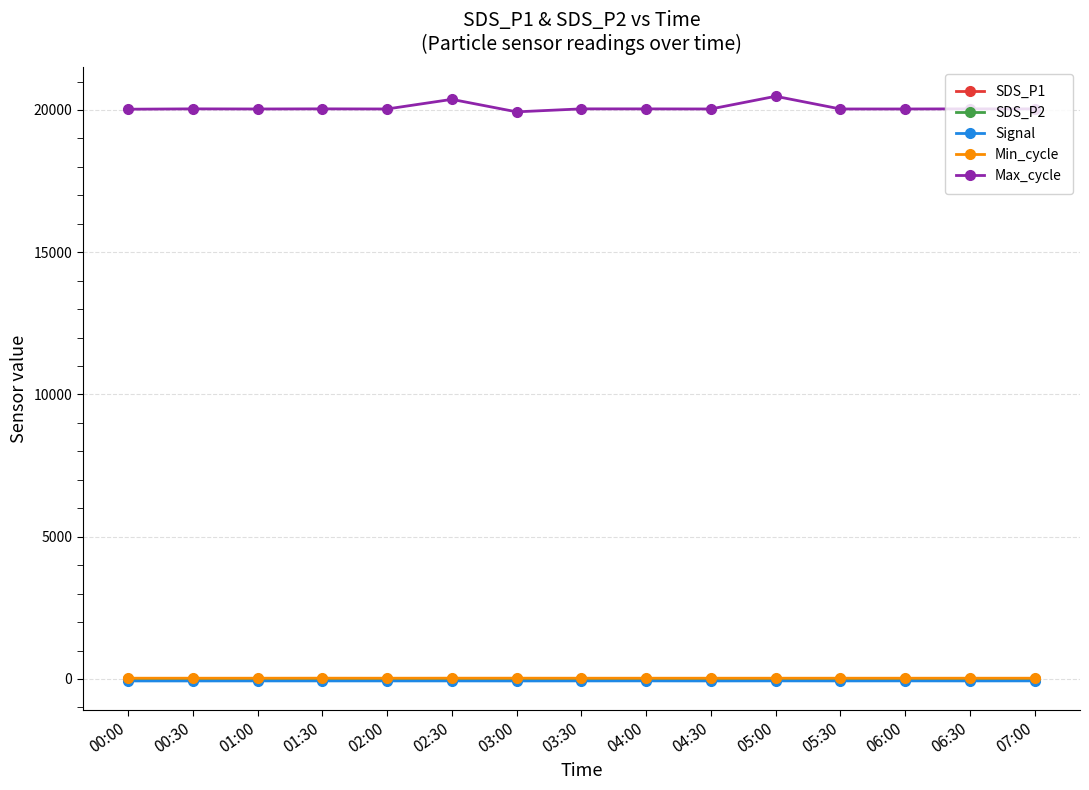

What is the average value of the Min_cycle series?

27.2